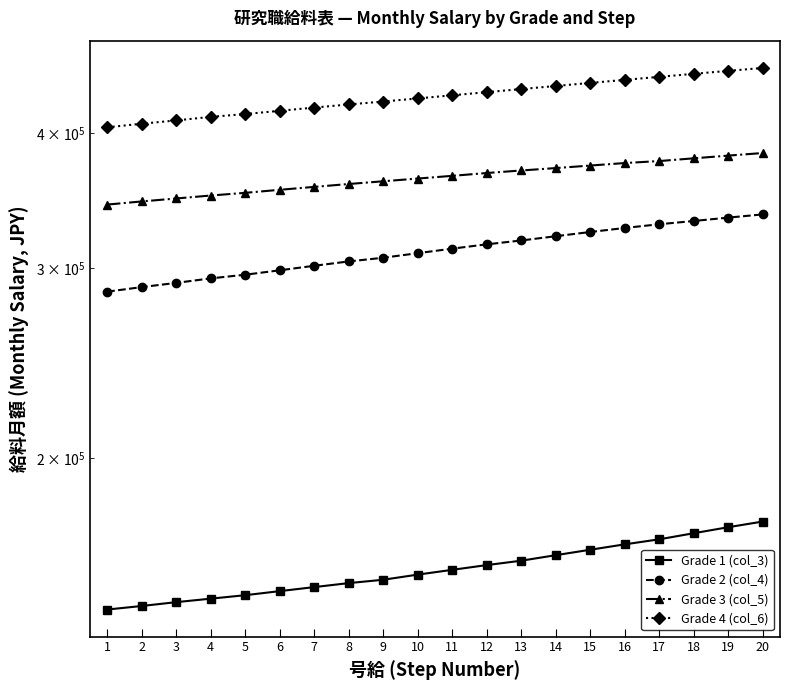

At which label does Grade 2 (col_4) reach its peak?

20